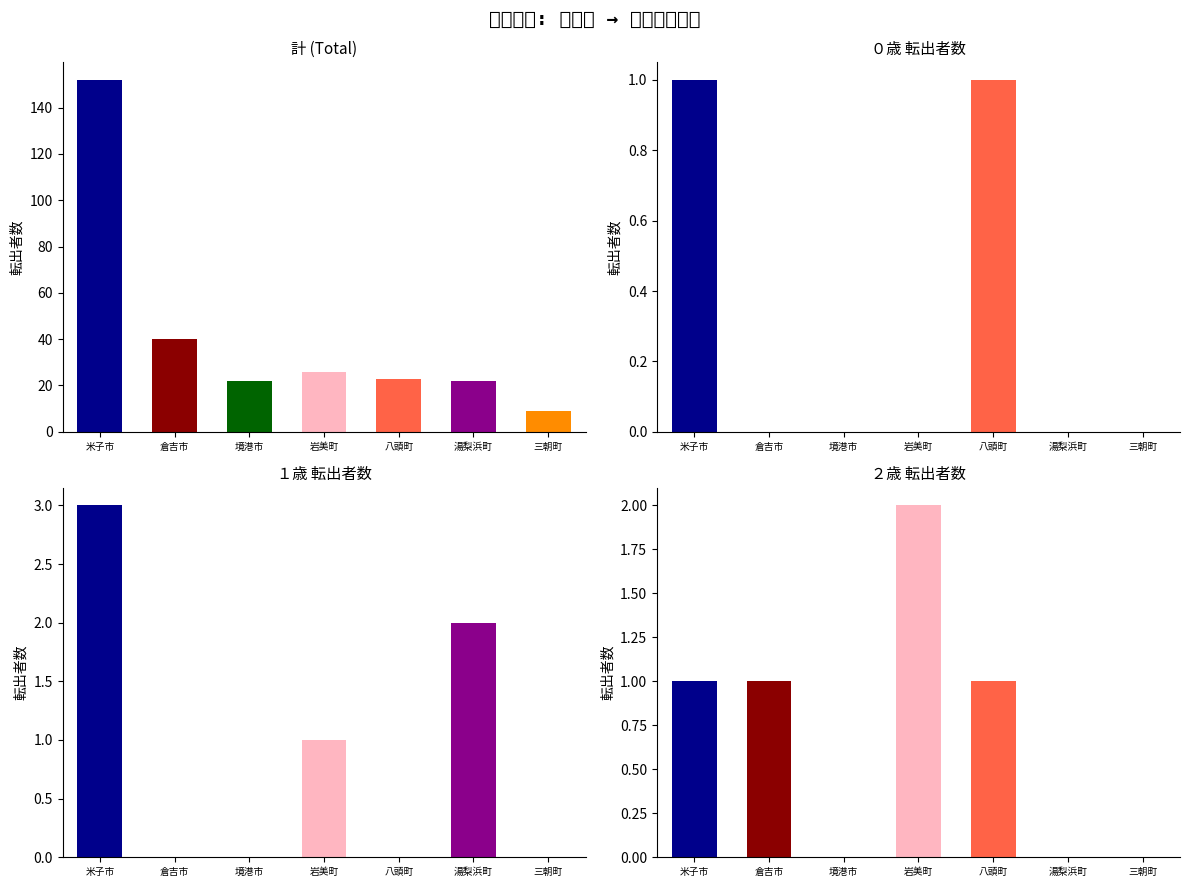

The 倉吉市 series shows -21 at ３歳. True or false?

False